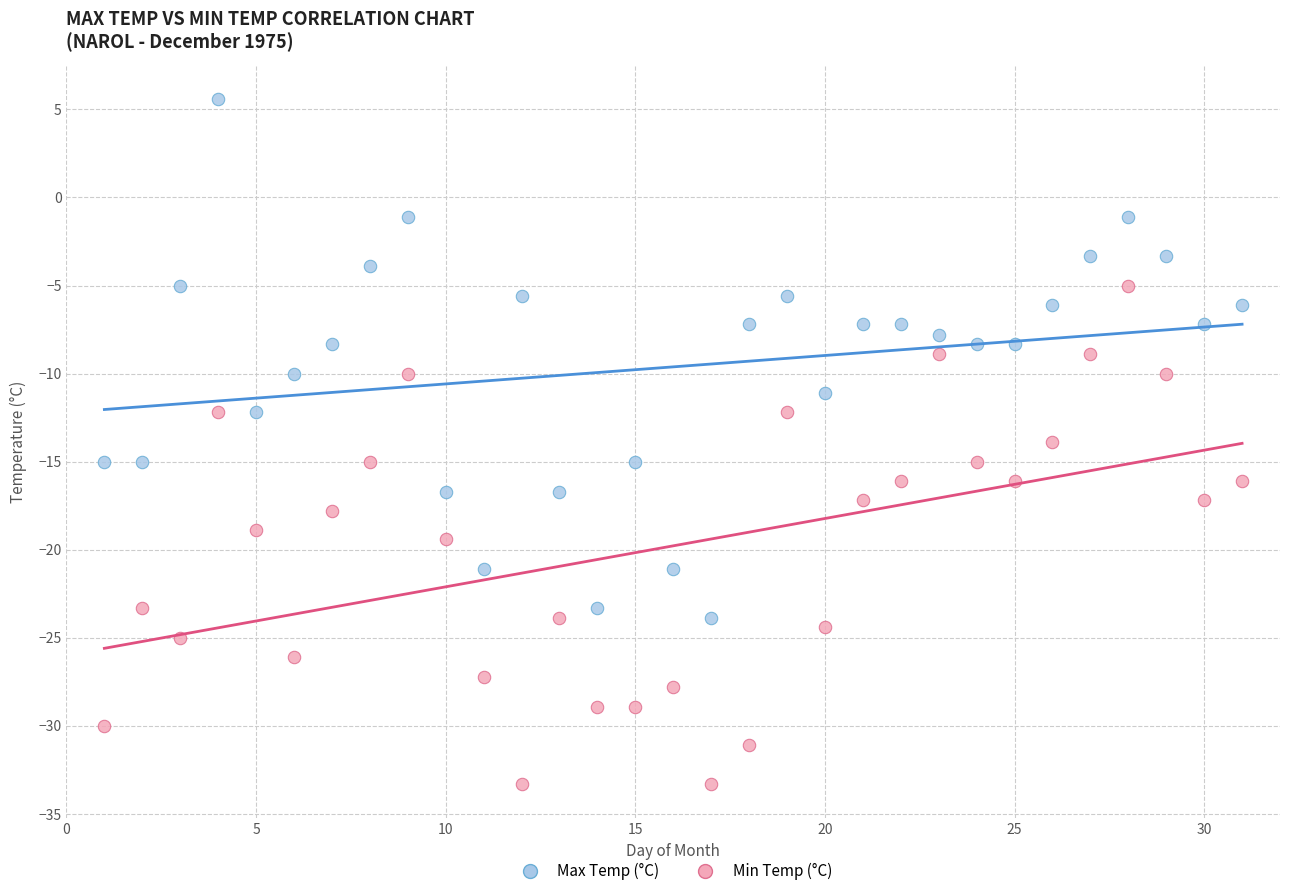

Which series reaches the maximum Y coordinate?

Max Temp (°C)